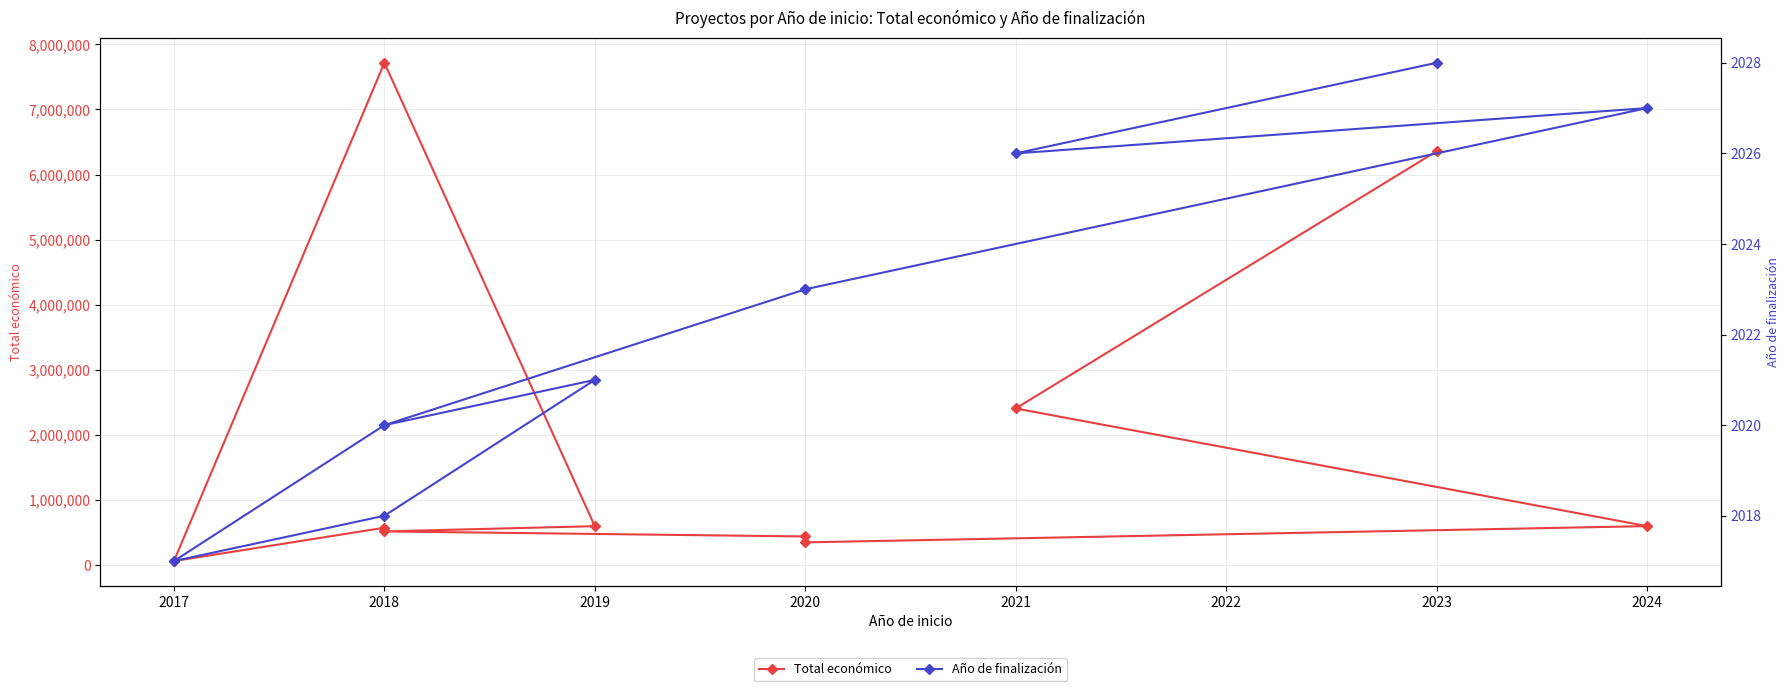

How many lines are shown in the chart?

2